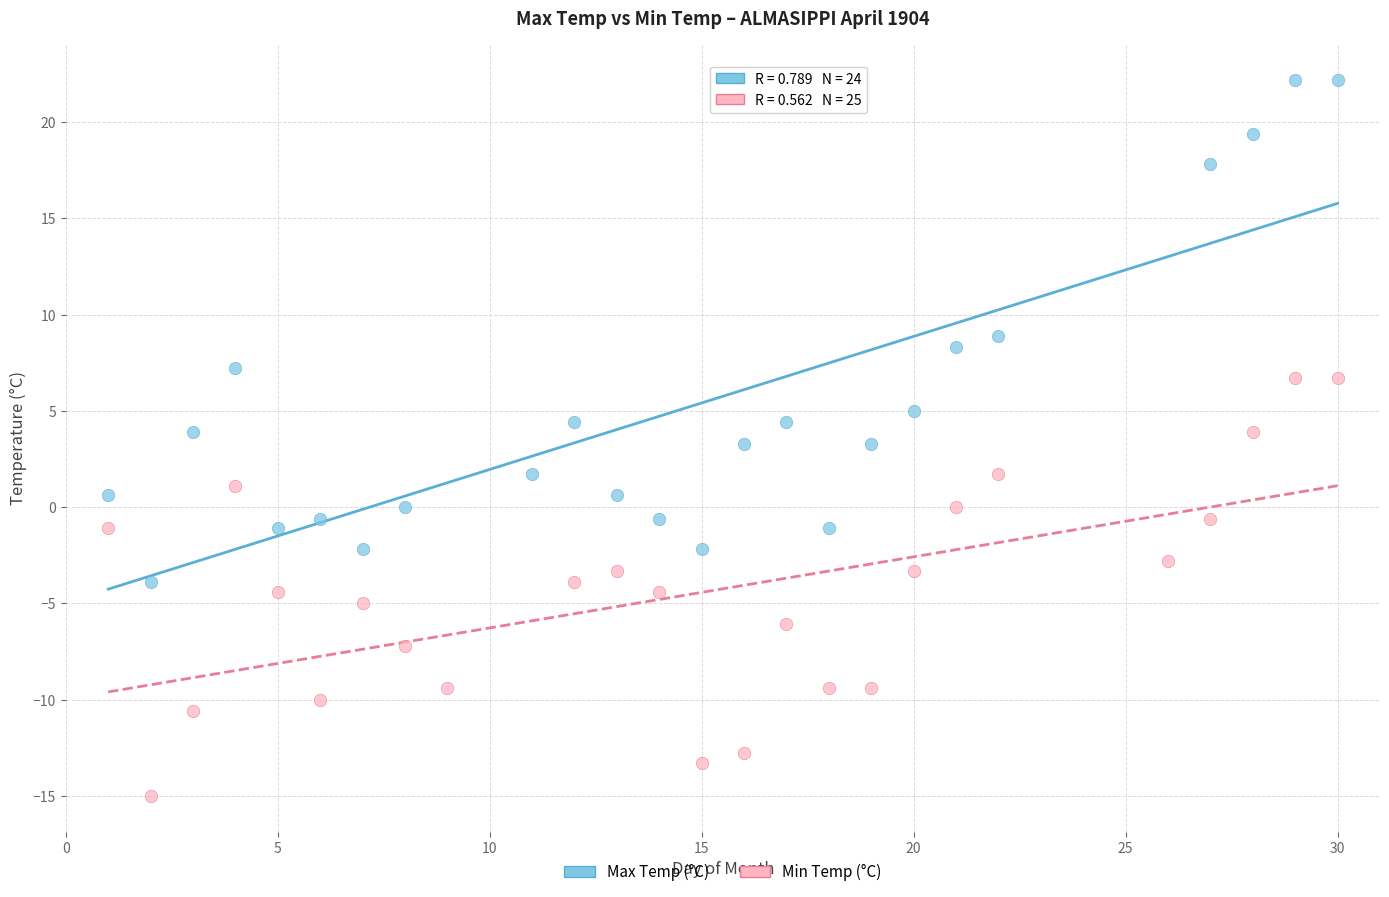

Which series reaches the minimum Y coordinate?

Min Temp (°C)